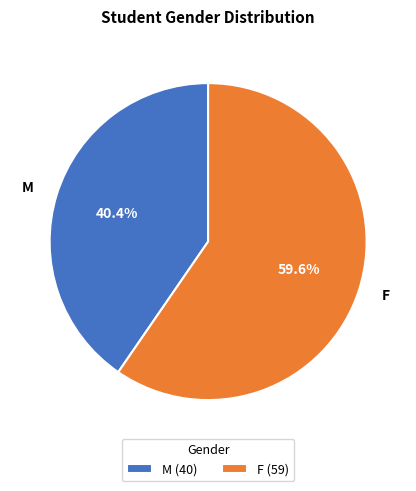

Count the number of slices in the pie.

2